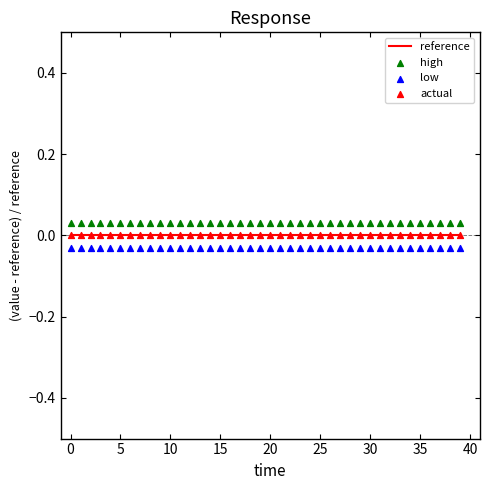

What are all the series names shown in the legend?

reference, high, low, actual